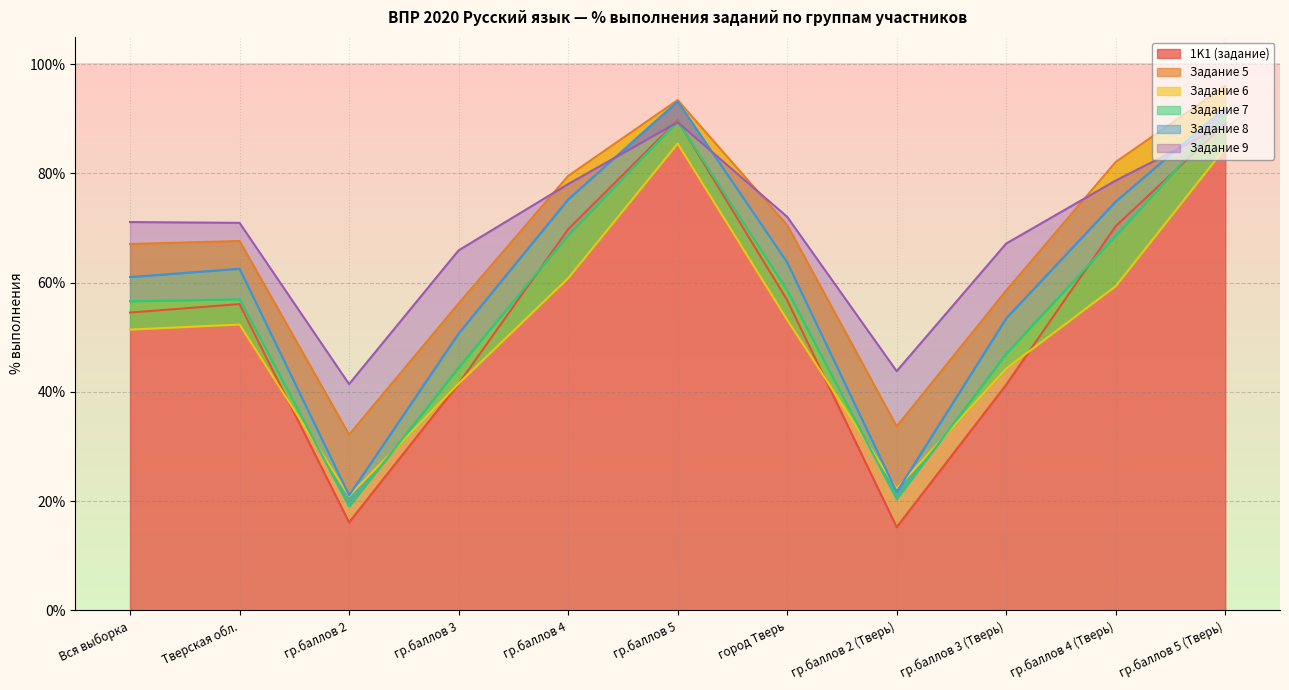

How many values in the Задание 8 series are below 62?

5